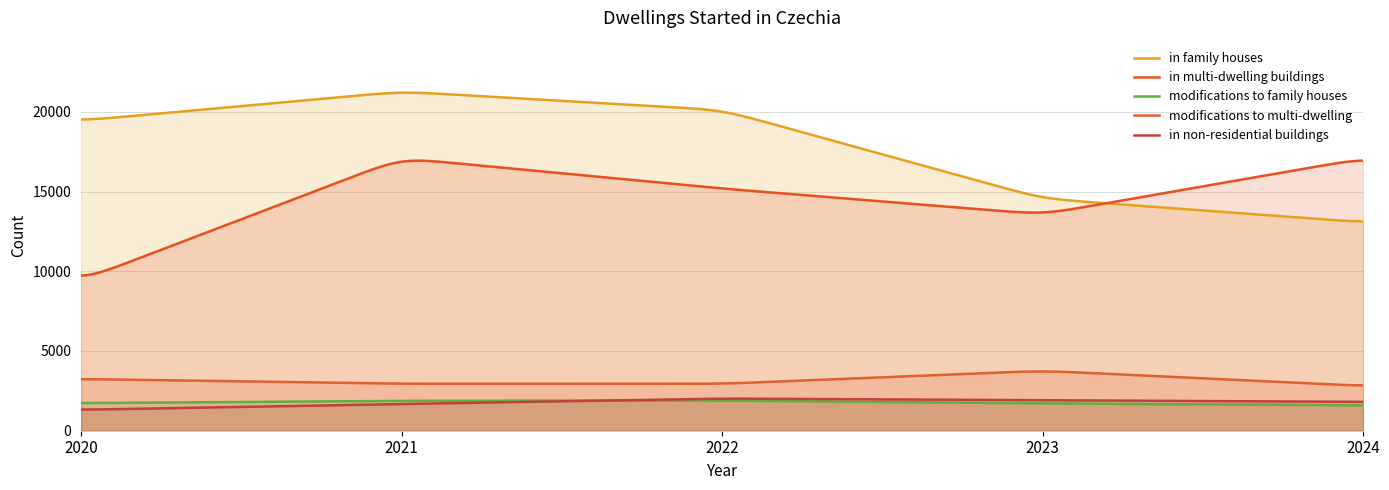

At which label does in multi-dwelling buildings reach its peak?

2021